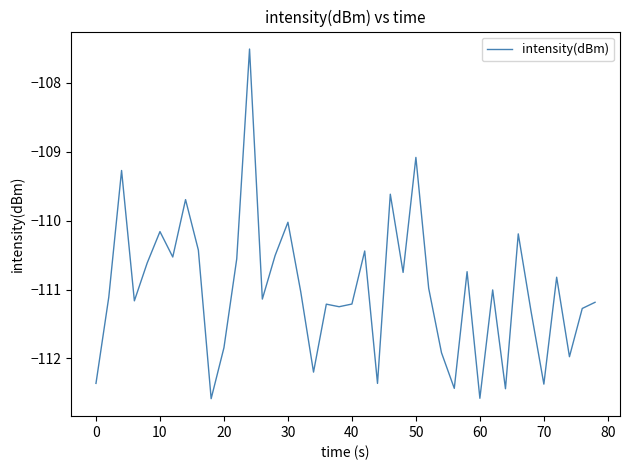

What is the maximum value shown in the chart?

-107.5